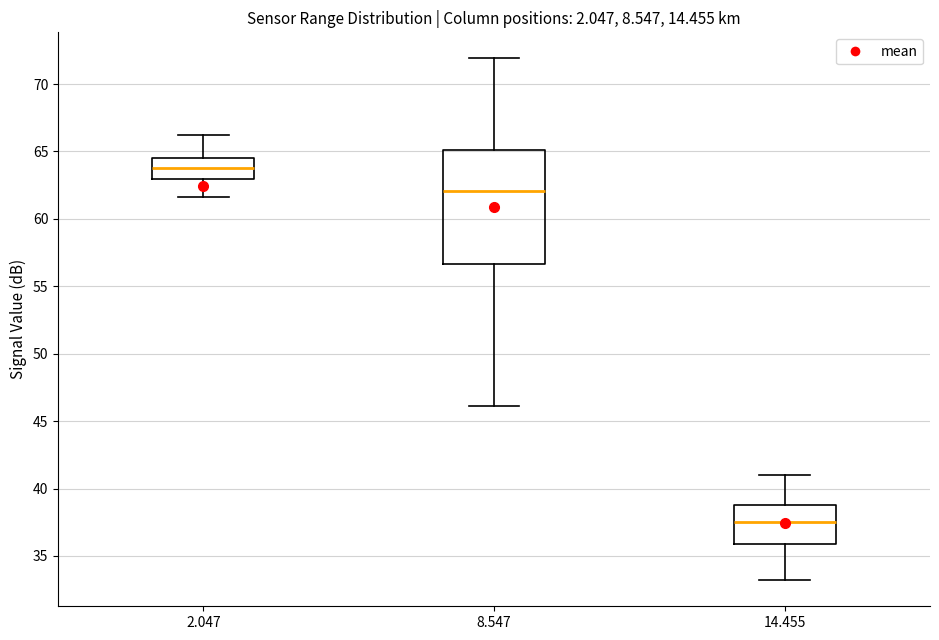

Reading left to right, read every box against the y-axis: the position of its median line, the range the box covers, and the ends of its whiskers. The values are not printed on the chart, so give them approximately, as read against the axis.

2.047: median 64.0, box 63.0 to 64.5, whiskers 61.5 to 66.0
8.547: median 62.0, box 56.5 to 65.0, whiskers 46.0 to 72.0
14.455: median 37.5, box 36.0 to 39.0, whiskers 33.0 to 41.0